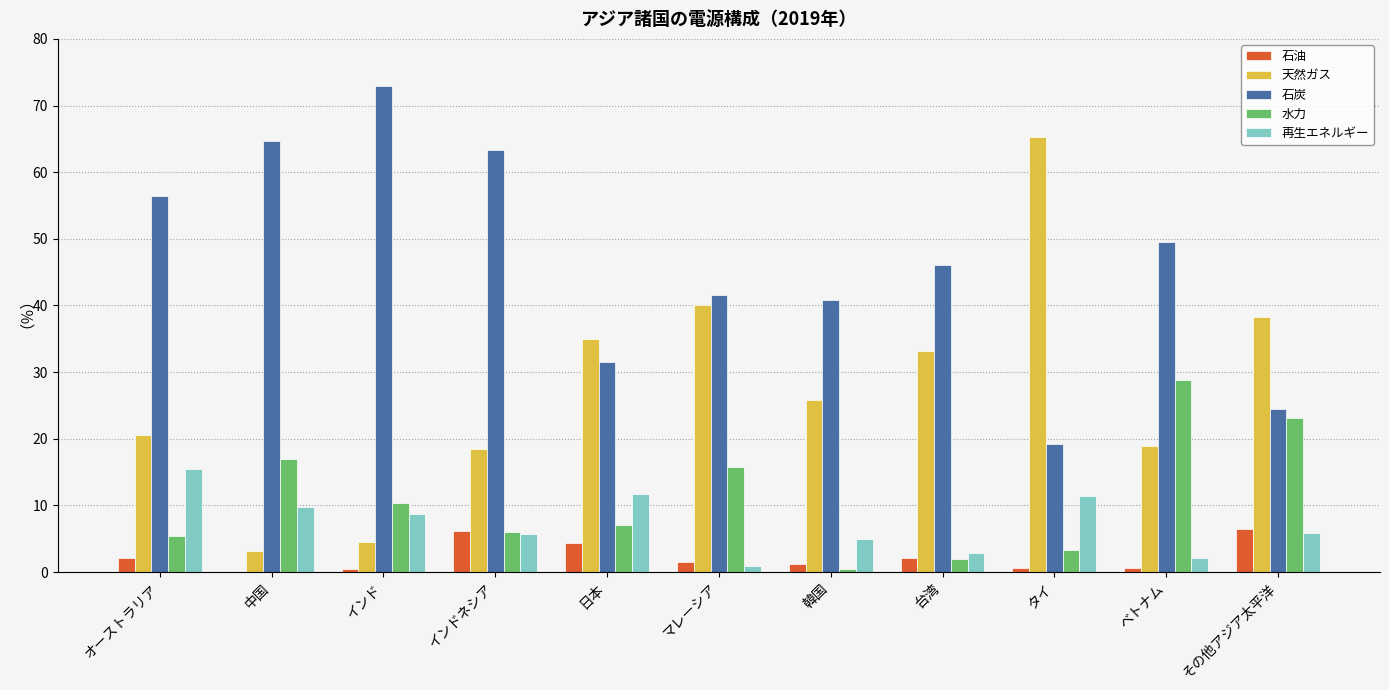

What is the difference between the 水力 values at オーストラリア and 台湾?

3.4